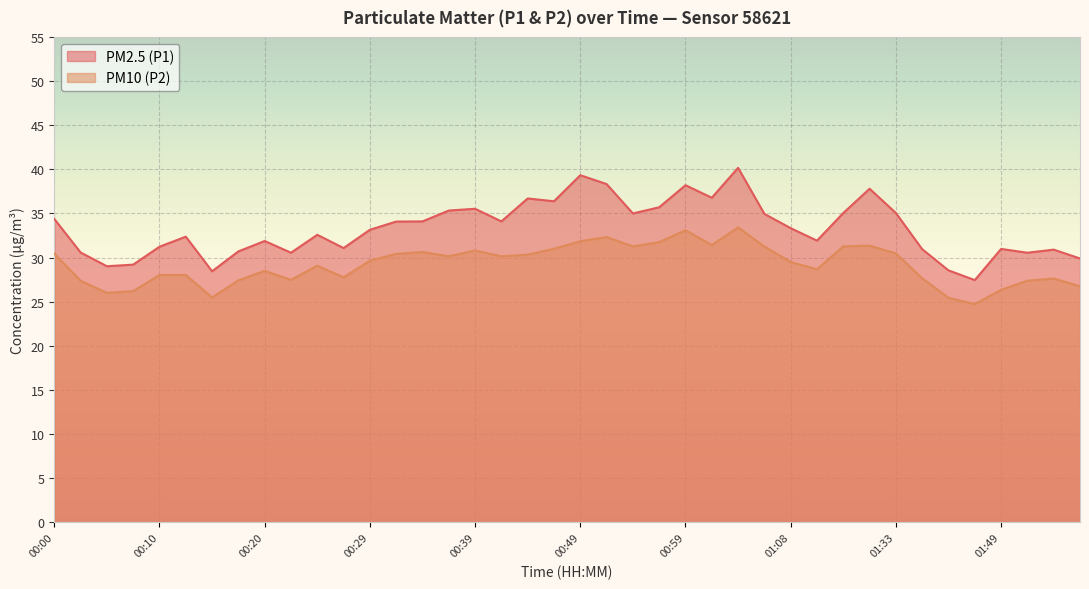

Is the value of PM2.5 (P1) at 00:12 greater than the value of PM10 (P2) at 01:19?

Yes